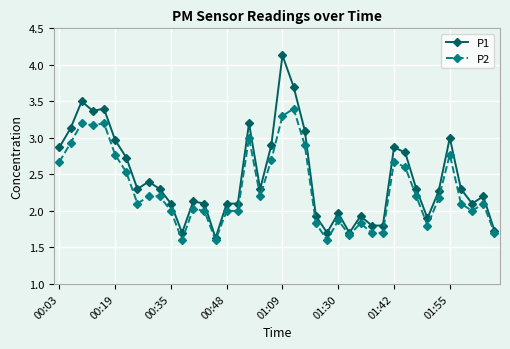

True or false: P2 and P1 cross at least once.

False